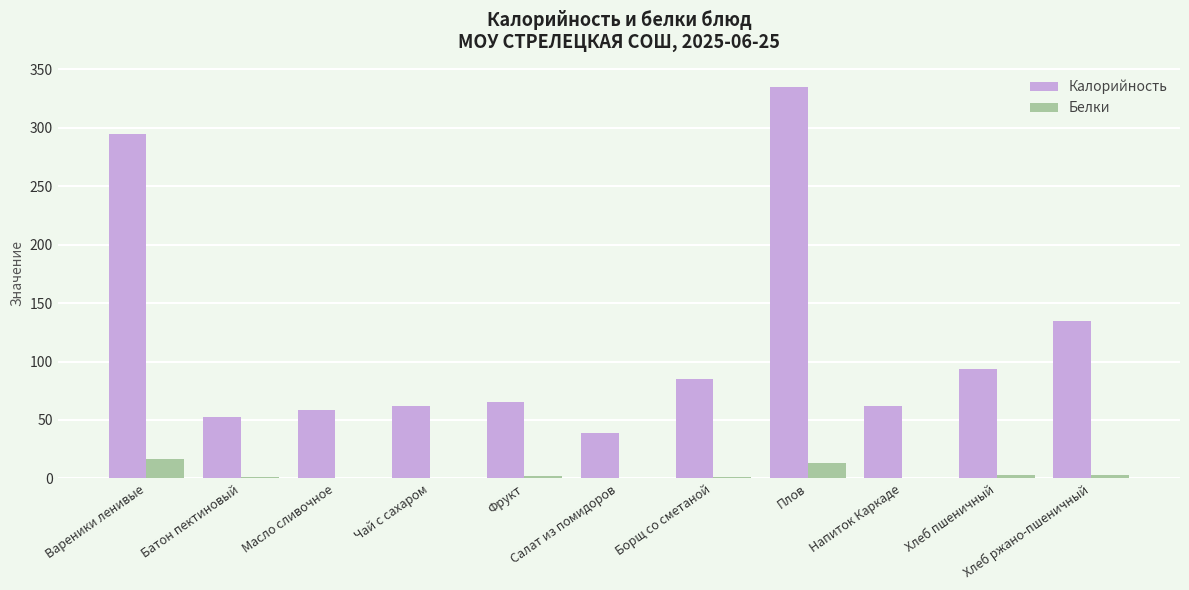

Which series has the largest total across all categories?

Калорийность